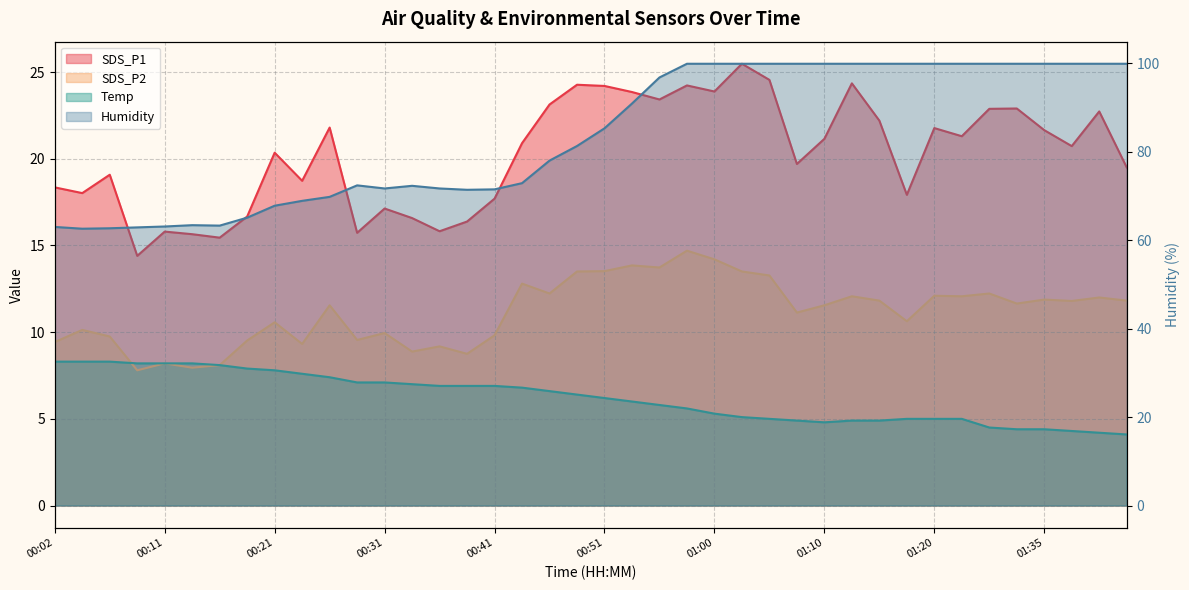

Which series has the largest range (max minus min)?

Humidity